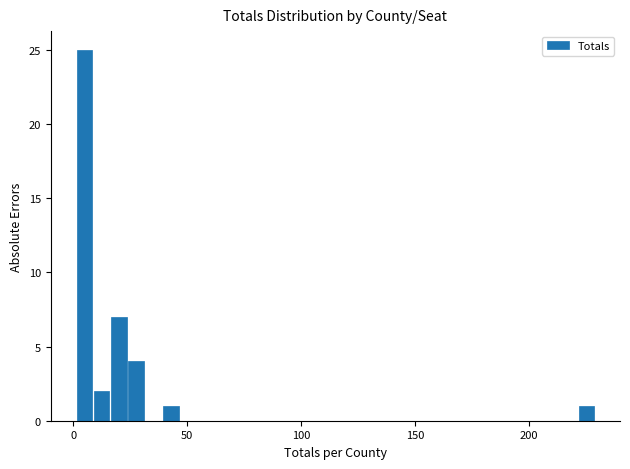

Around what value on the x-axis is the tallest bar? Give the approximate position of its centre, as read against the axis.

5